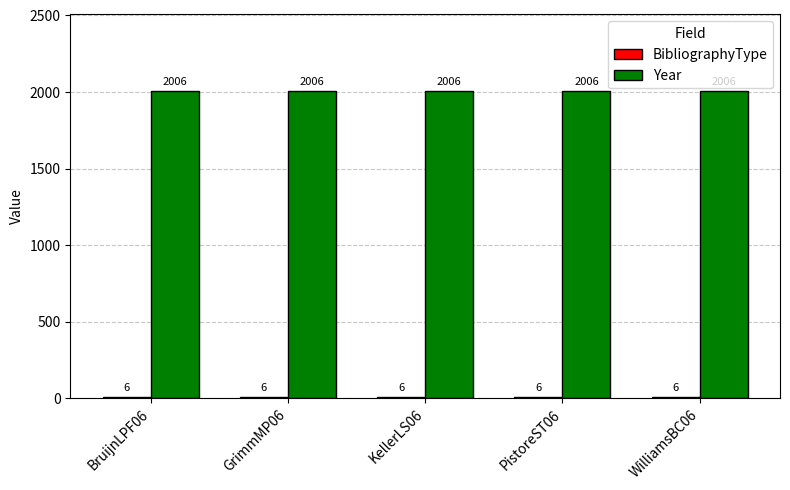

What is the maximum value for Year?

2006